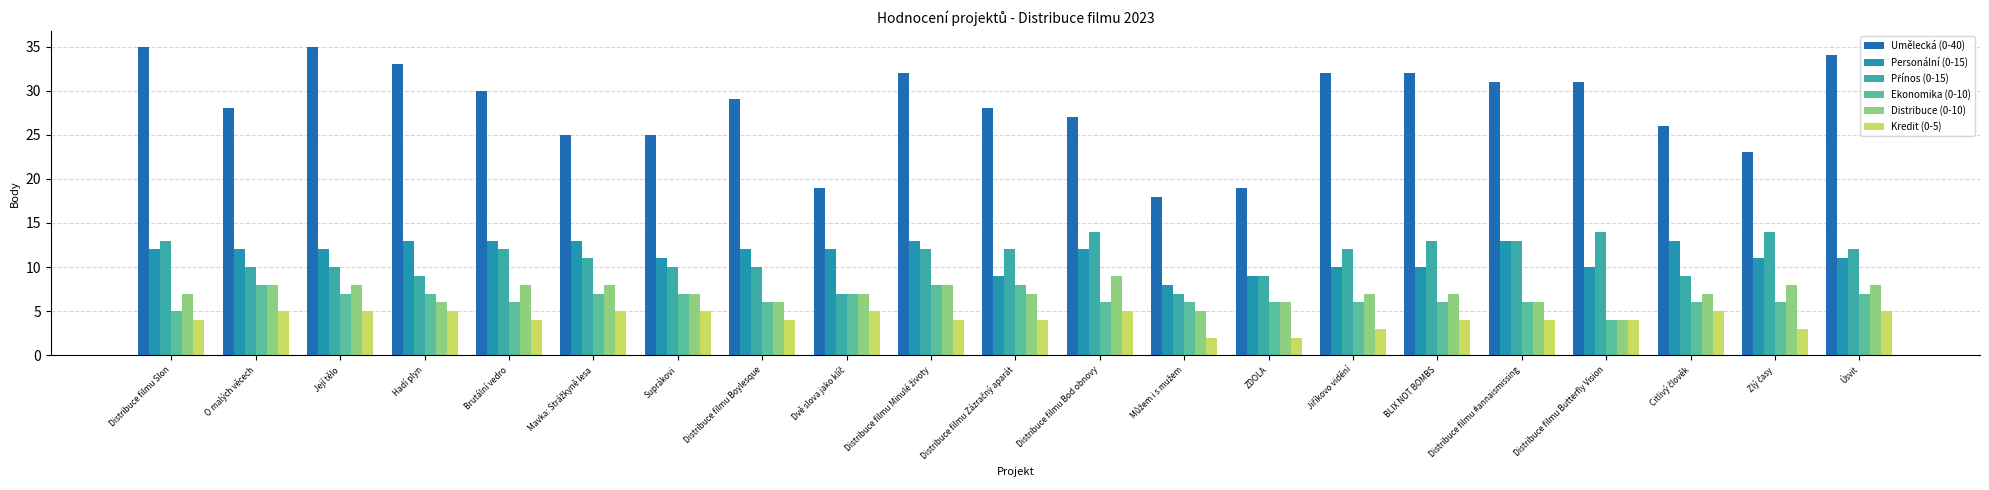

How many categories are shown in the chart?

21